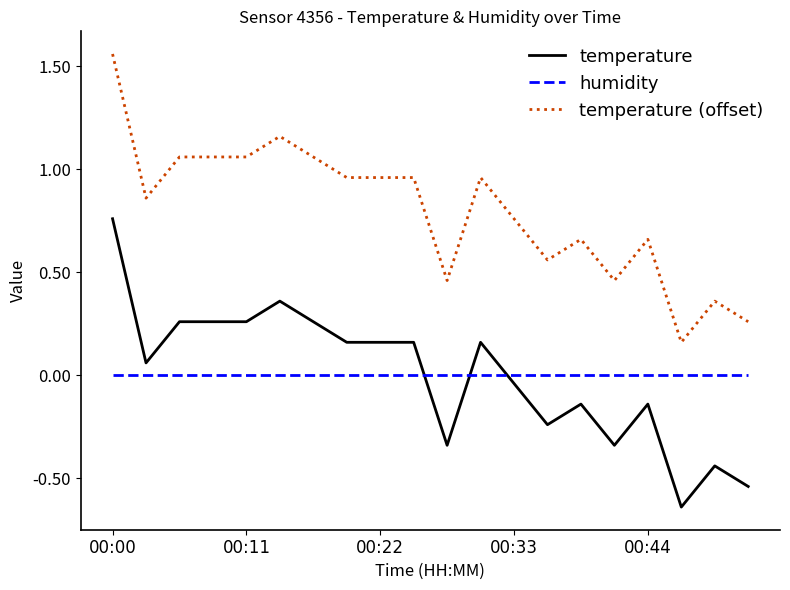

List the series in order of their peak value, highest first.

temperature (offset), temperature, humidity